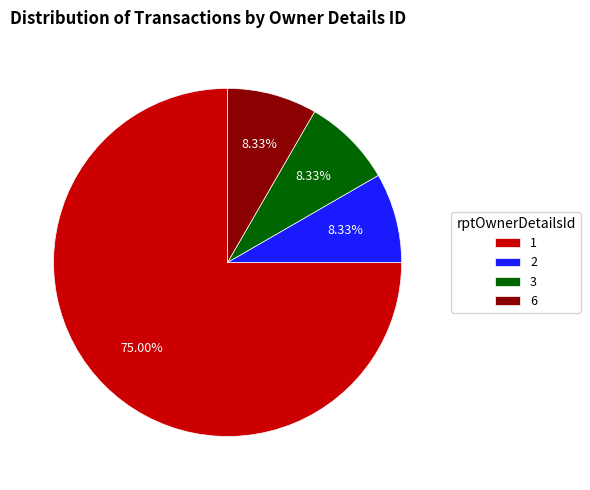

What is the ratio of the value at 3 to the value at 1?

0.1